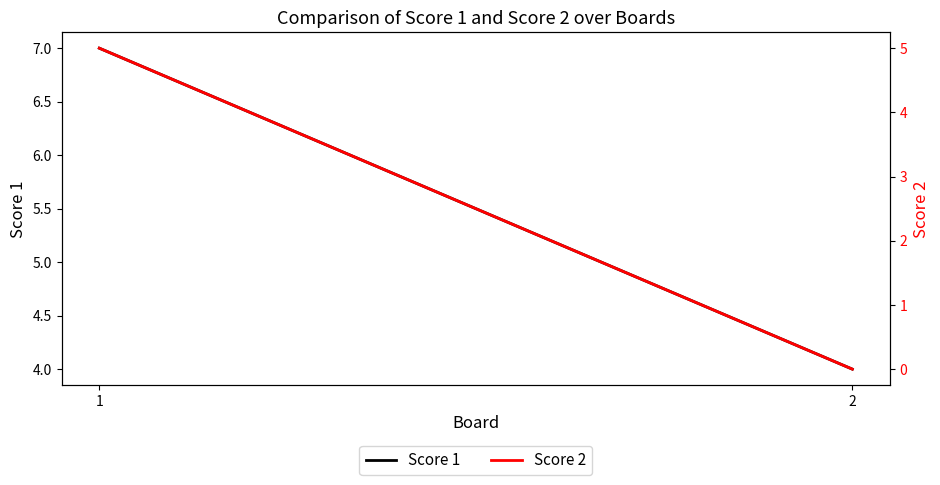

At which label does Score 1 reach its peak?

1